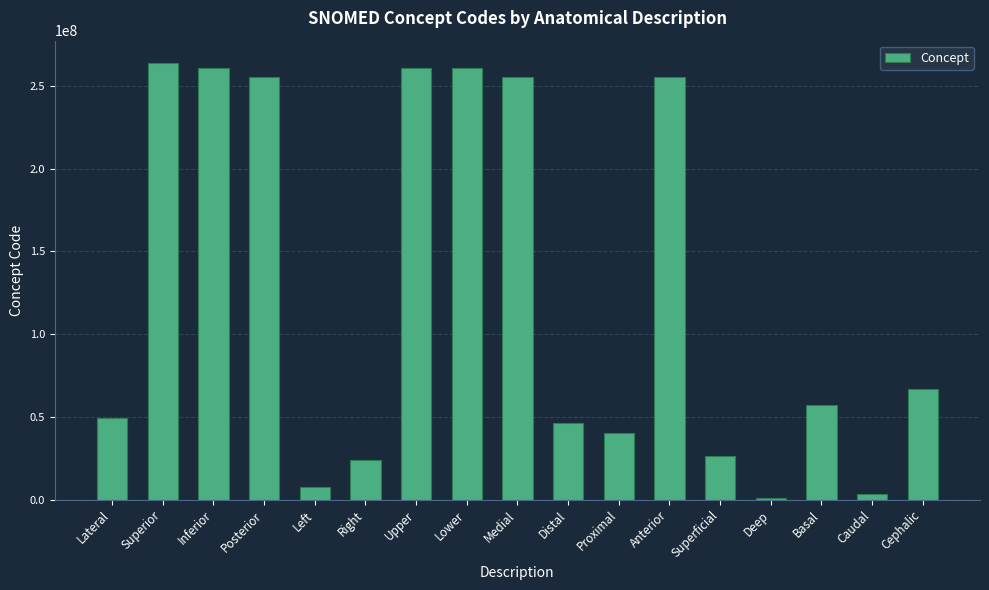

The chart shows a value of 57195005 at Basal. True or false?

True